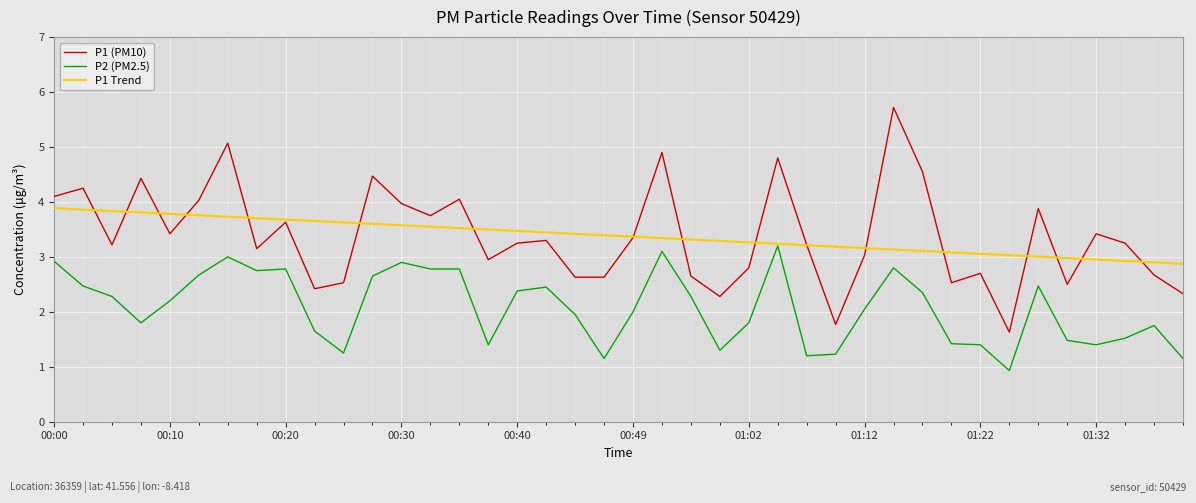

What is the greatest value displayed?

5.7